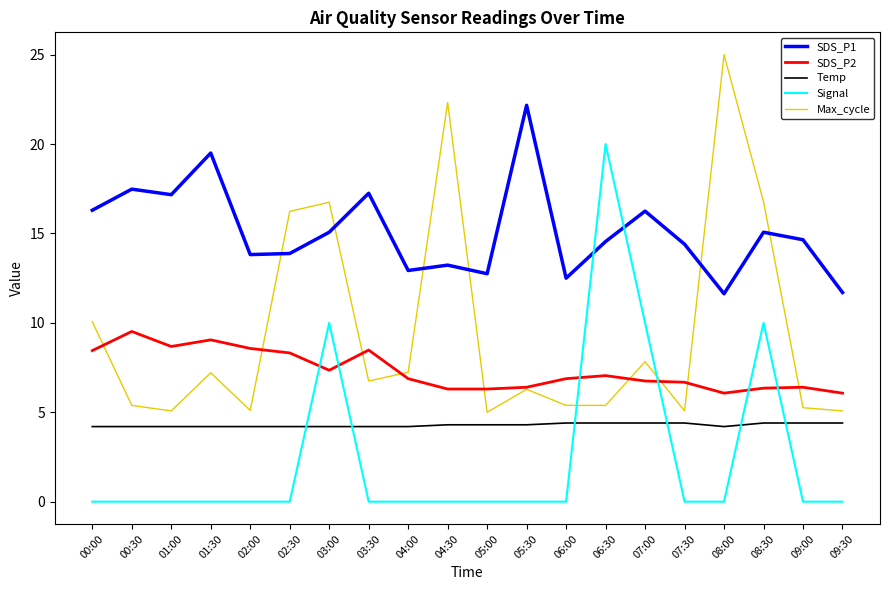

List the series in order of their peak value, lowest first.

Temp, SDS_P2, Signal, SDS_P1, Max_cycle